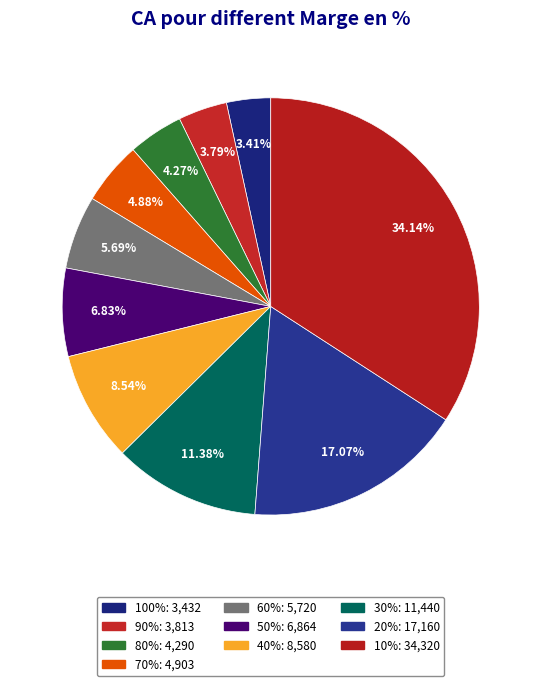

Which slice is the largest?

10%